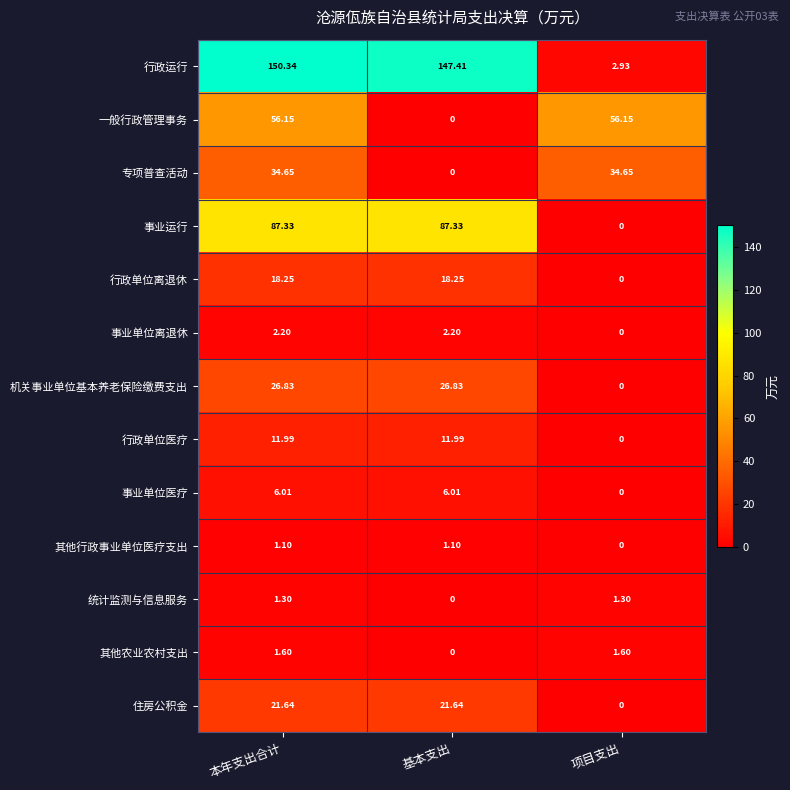

Where is 统计监测与信息服务 nearest to the value 0?

基本支出